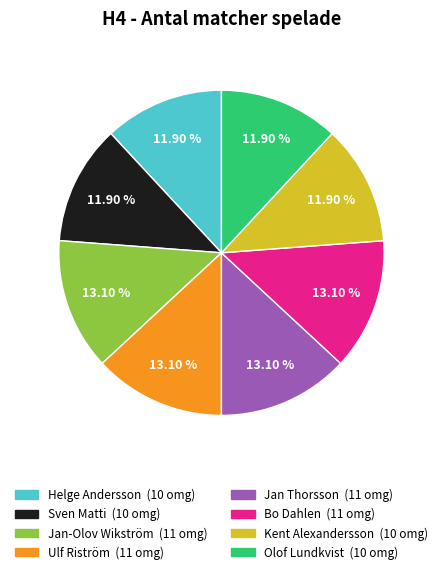

What is the ratio of the value at Bo Dahlen to the value at Jan Thorsson?

1.0